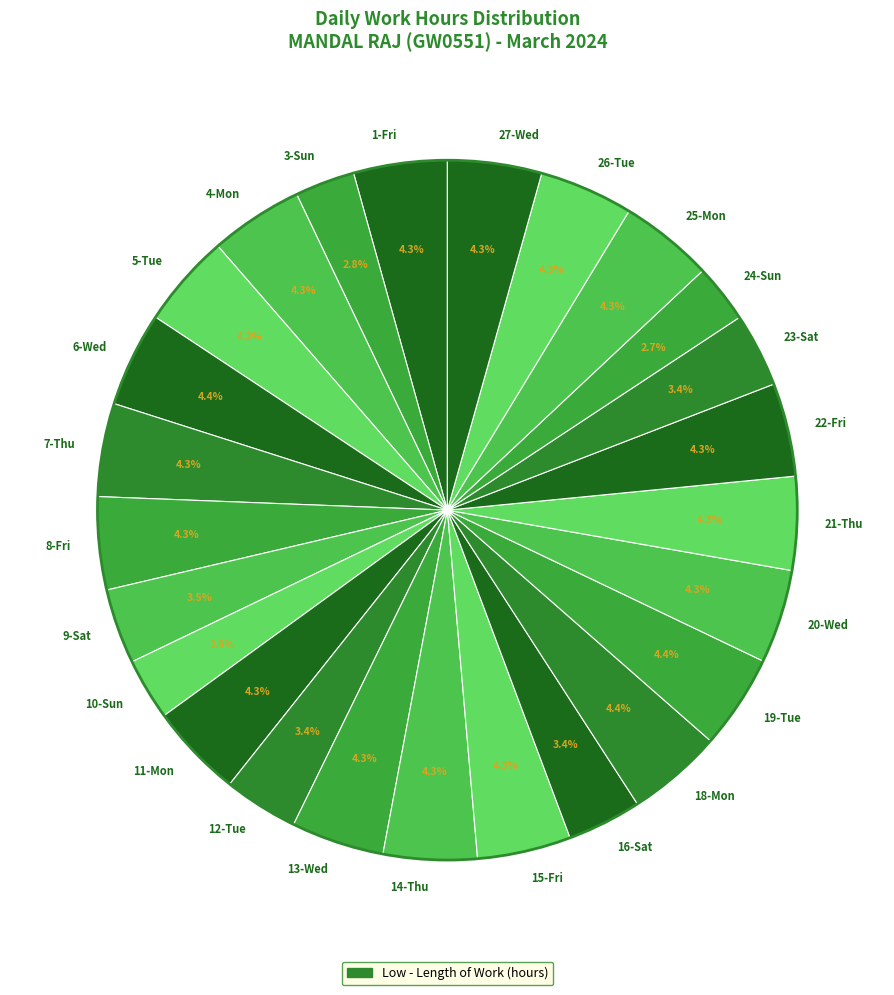

Count the number of slices in the pie.

25